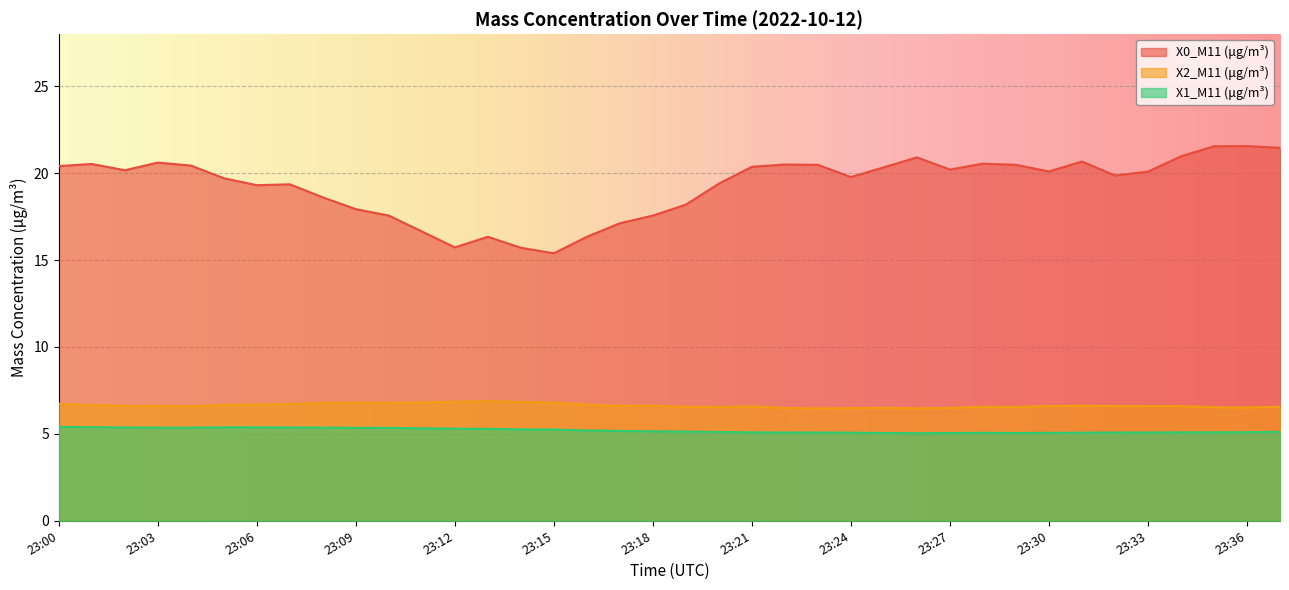

What is the difference between the highest and lowest values at 23:04?

15.1